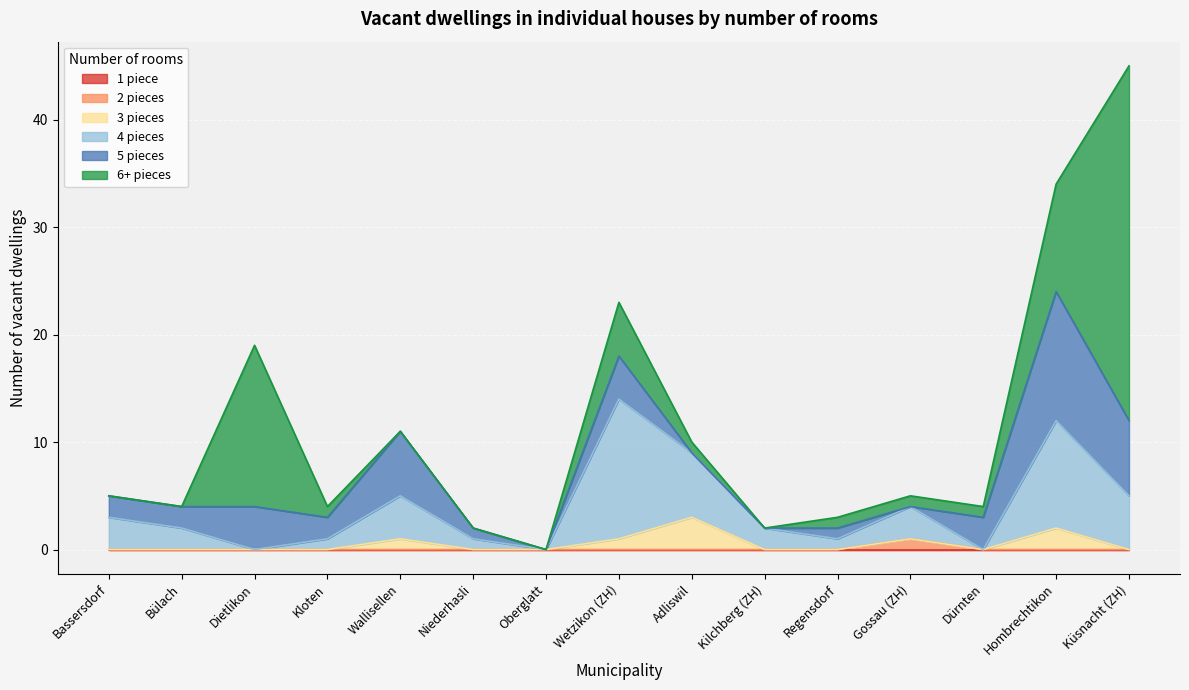

What is the label of the 3rd point from the left?

Dietlikon